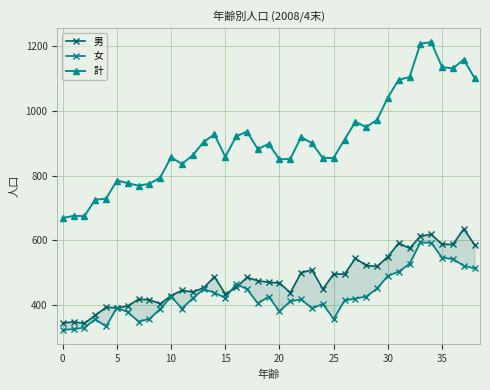

What is the lowest value of the 計 series?

669